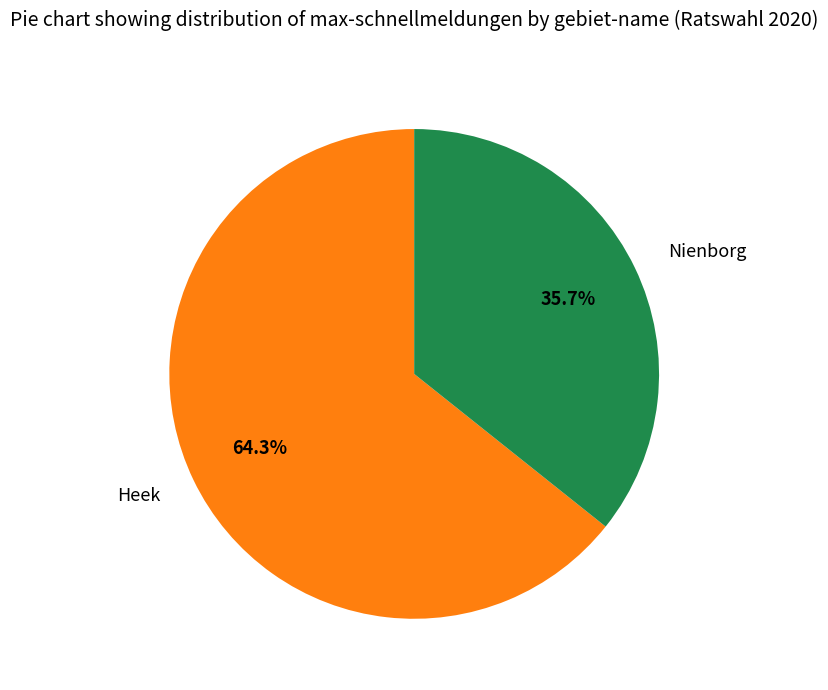

Which has a higher value, Heek or Nienborg?

Heek